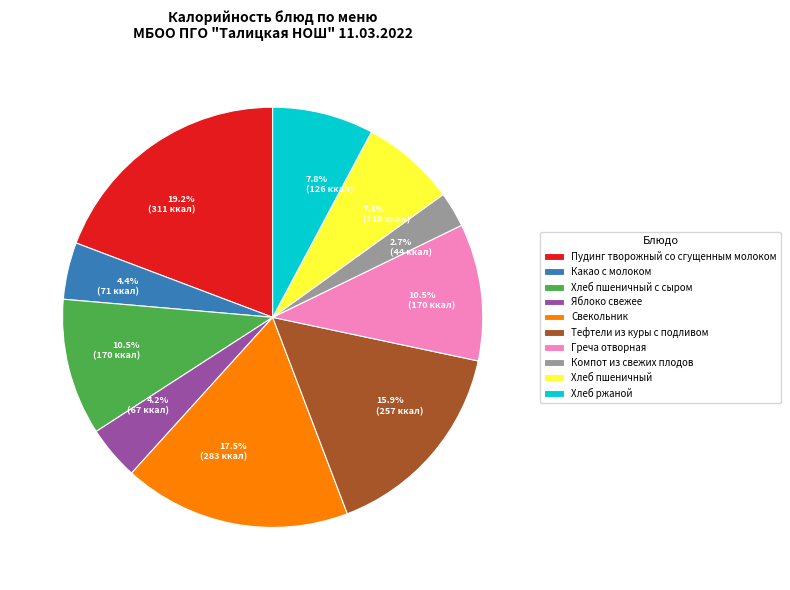

Does Свекольник account for over 50% of the chart?

No